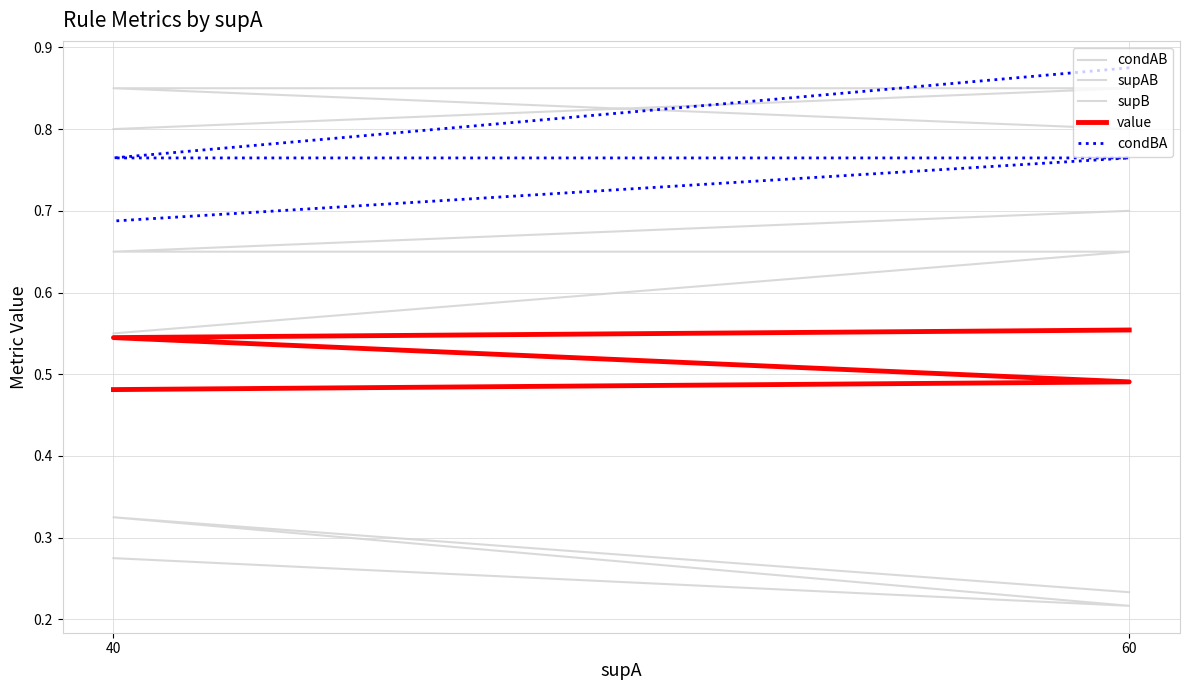

Which category has the highest value in the value series?

60